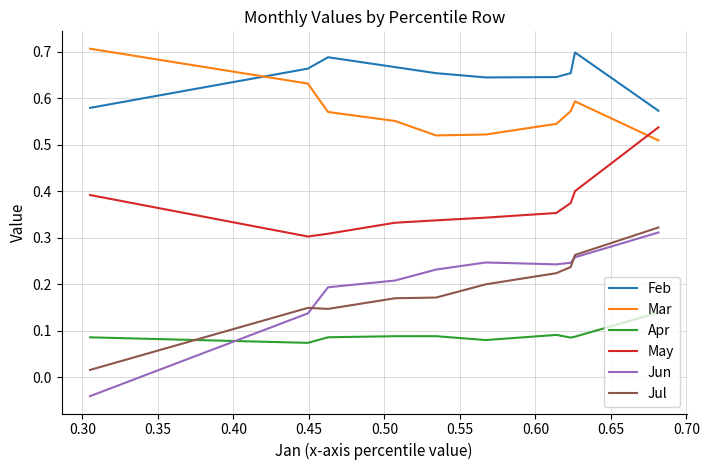

Which series has the widest spread of values?

Jun